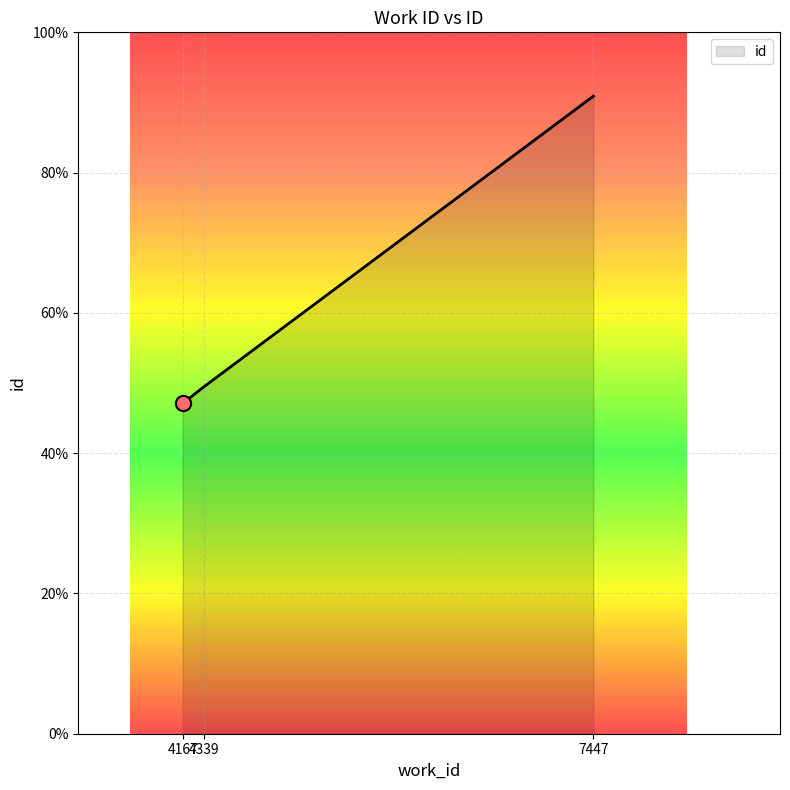

What is the change in value from 4339 to 7447?

+41.4